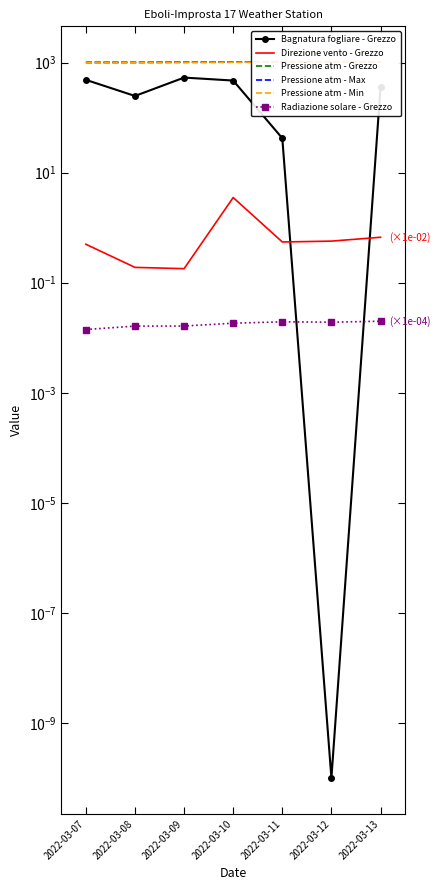

Which series has the widest spread of values?

Bagnatura fogliare - Grezzo